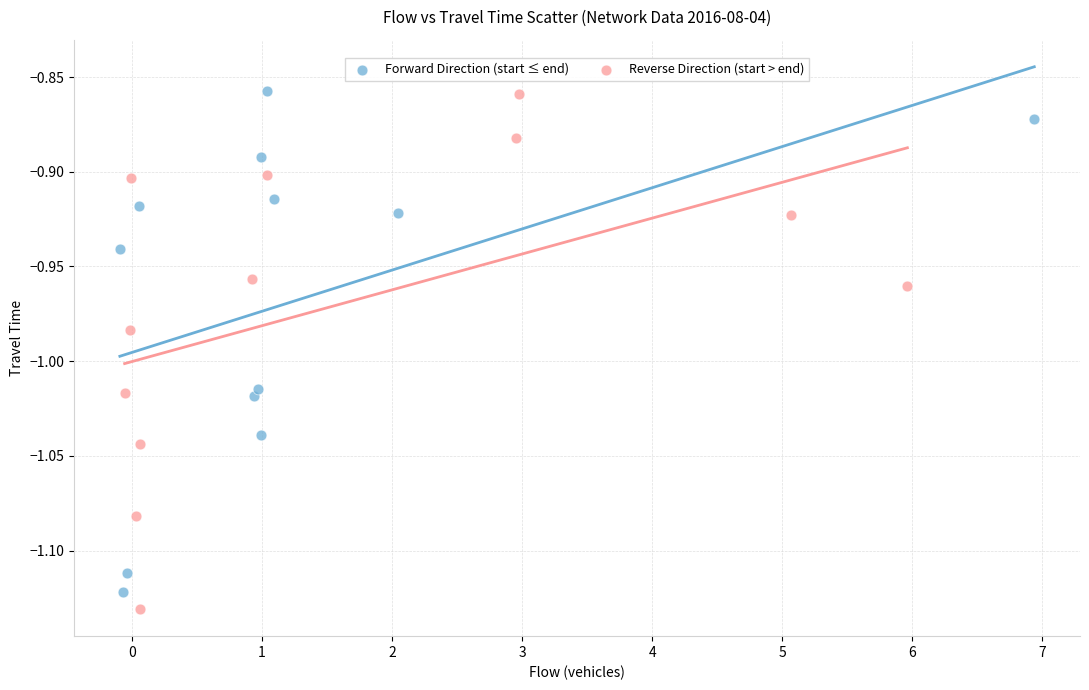

Which series has the widest spread of Y values?

Reverse Direction (start > end)